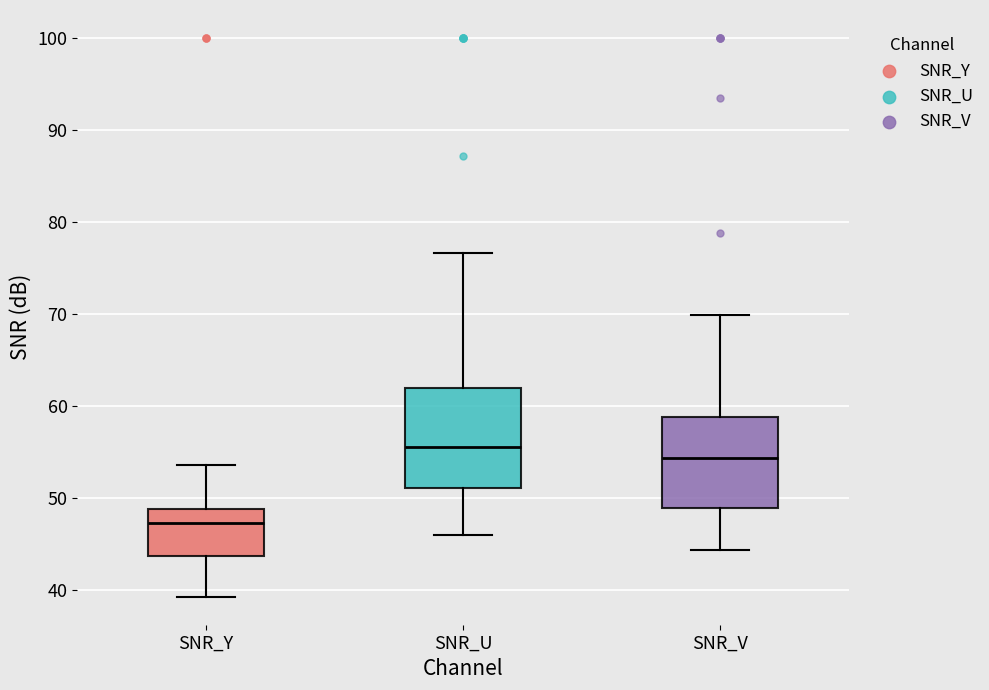

Where does the upper whisker of the box for SNR_U end on the y-axis? The values are not printed on the chart, so give them approximately, as read against the axis.

77